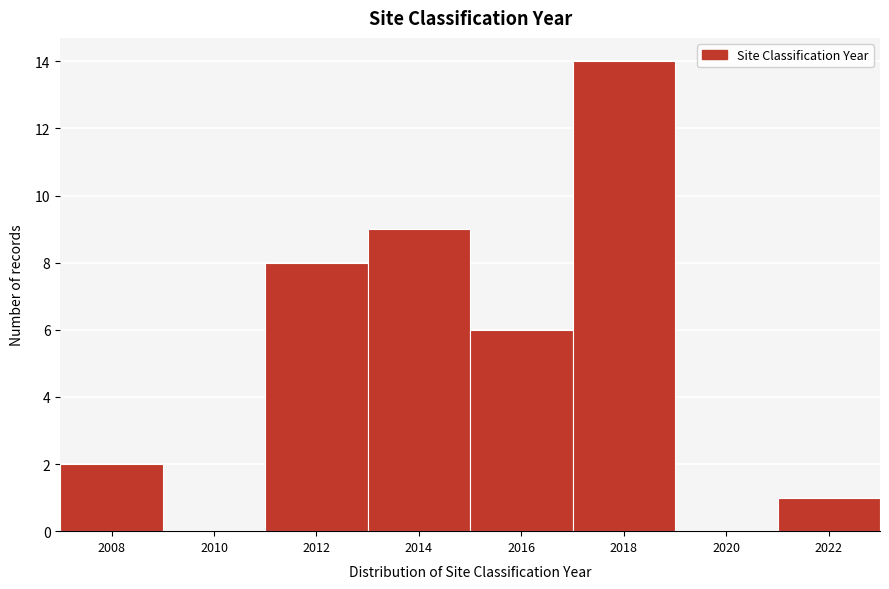

Reading left to right, transcribe all the data shown in this chart.

2008=2	2010=0	2012=8	2014=9	2016=6	2018=14	2020=0	2022=1